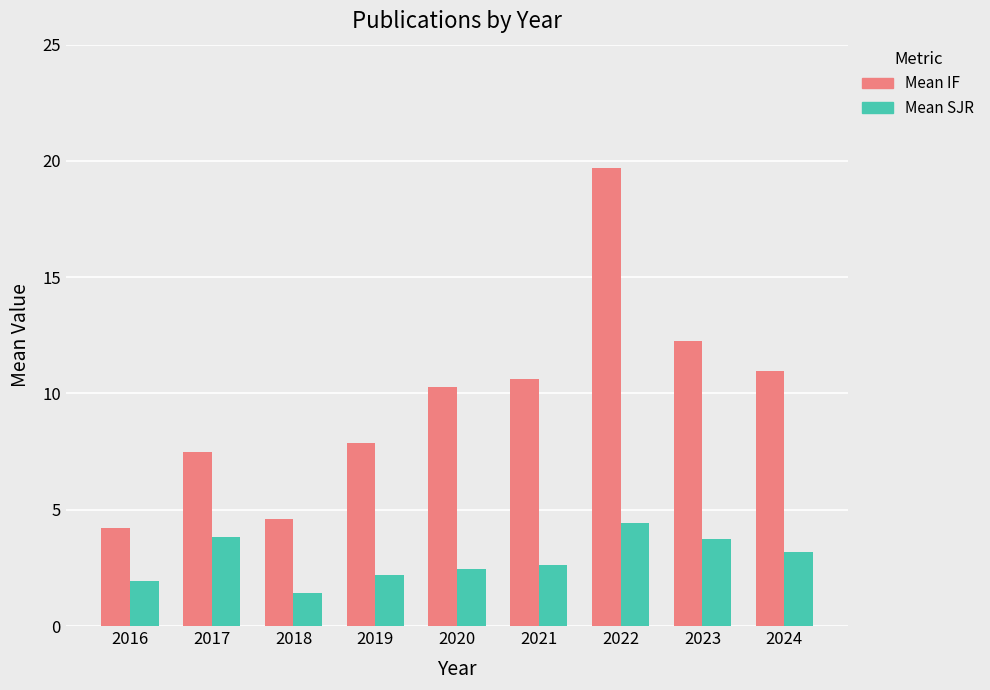

Which series has the largest range (max minus min)?

Mean IF